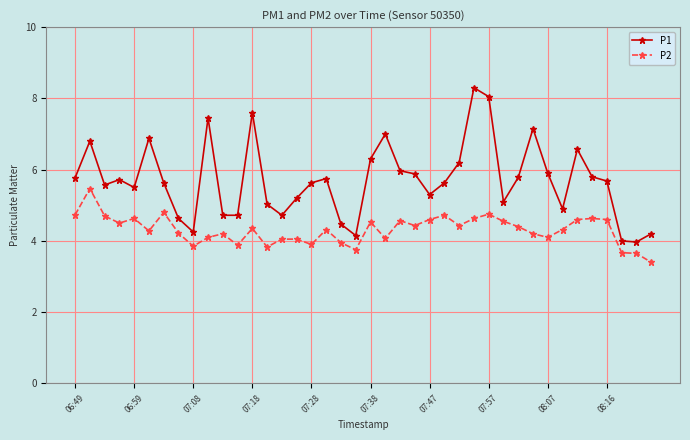

List the series in order of their overall mean, highest first.

P1, P2